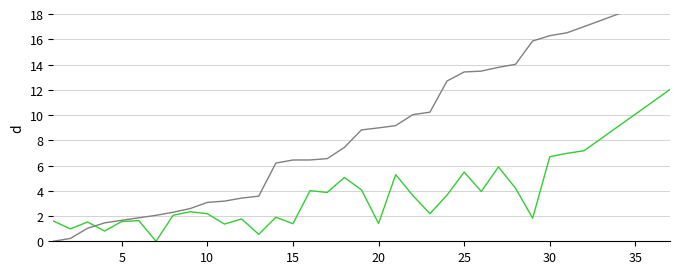

Is it true that Gap to P1 equals 9.3 at 27?

False